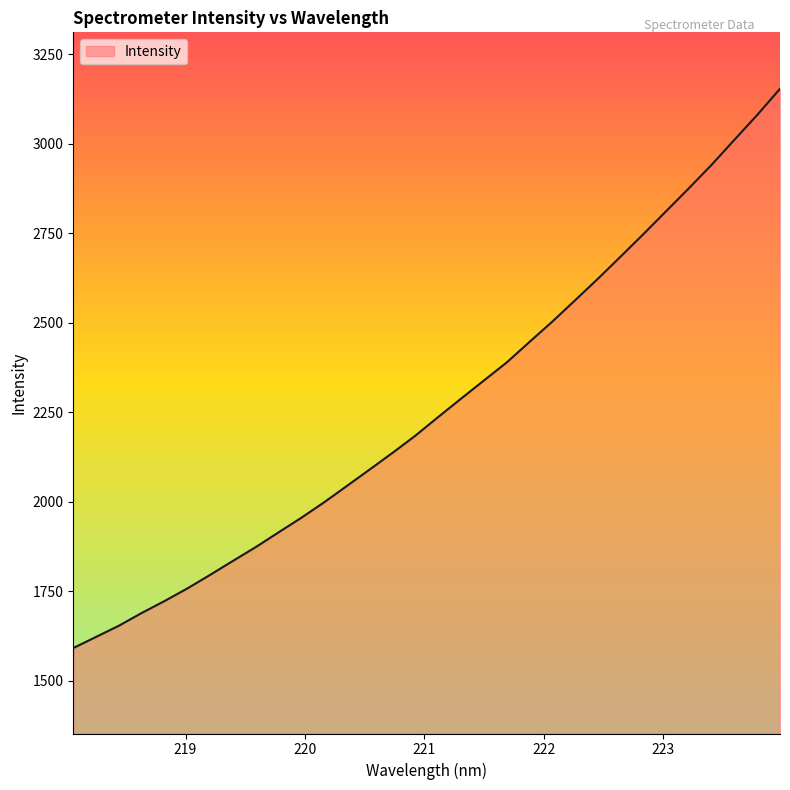

What is the greatest value displayed?

3153.1